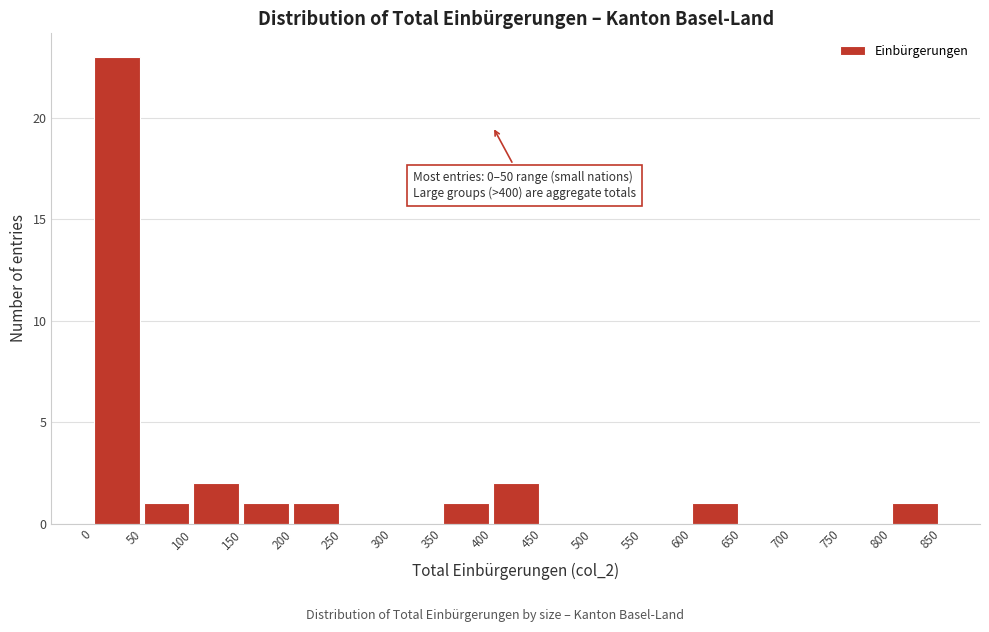

Over which range of the x-axis is the bar tallest?

0 to 50